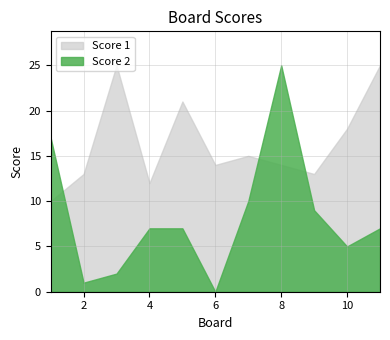

Which series has the largest total across all categories?

Score 1